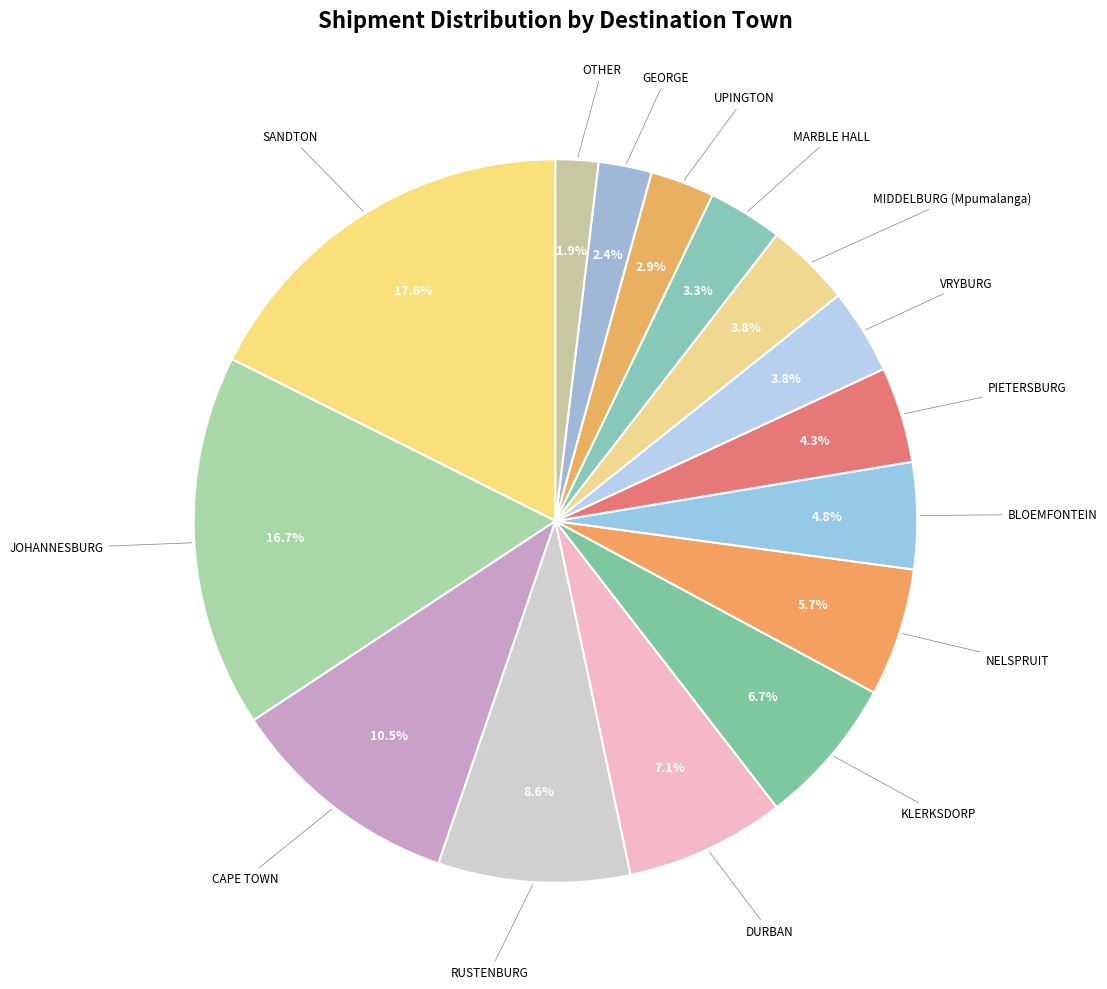

How many slices are in this pie chart?

15